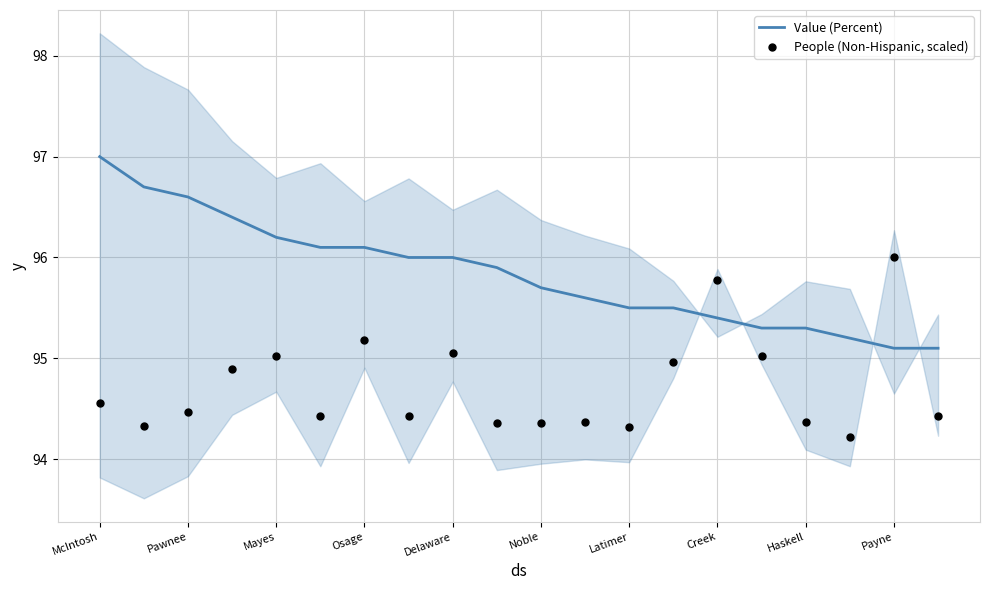

At which category is the sum across all series the highest?

McIntosh